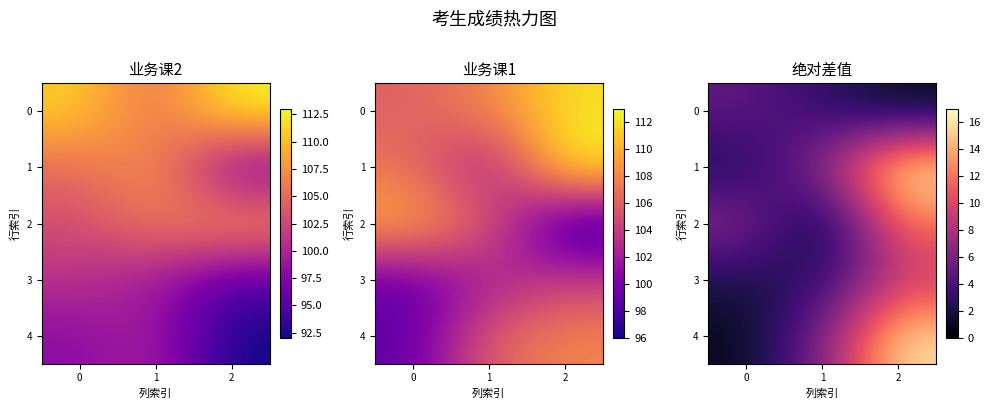

What is the difference between the second highest and minimum values in the 3 series?

1